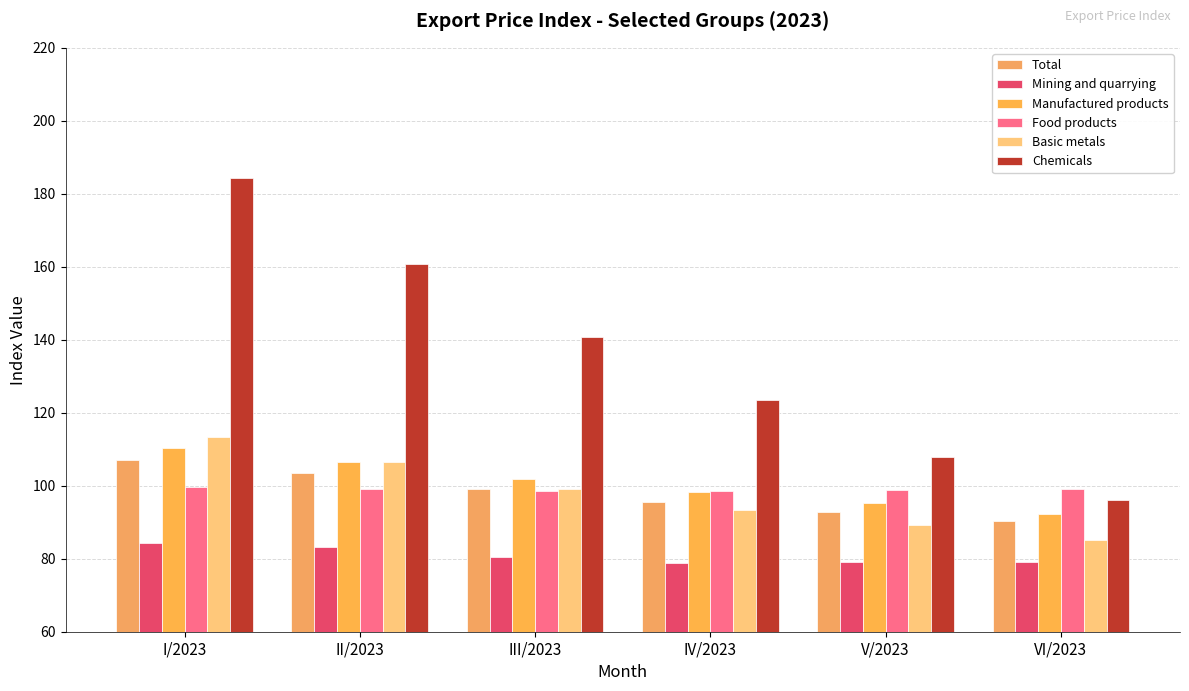

Reading left to right, transcribe all the data shown in this chart.

Total: 107.1	103.5	99.0	95.5	92.8	90.3
Mining and quarrying: 84.2	83.3	80.4	78.9	79.1	79.2
Manufactured products: 110.4	106.4	101.9	98.2	95.2	92.3
Food products: 99.5	99.2	98.6	98.5	98.9	99.0
Basic metals: 113.3	106.5	99.0	93.5	89.1	85.1
Chemicals: 184.2	160.8	140.9	123.5	108.0	96.1